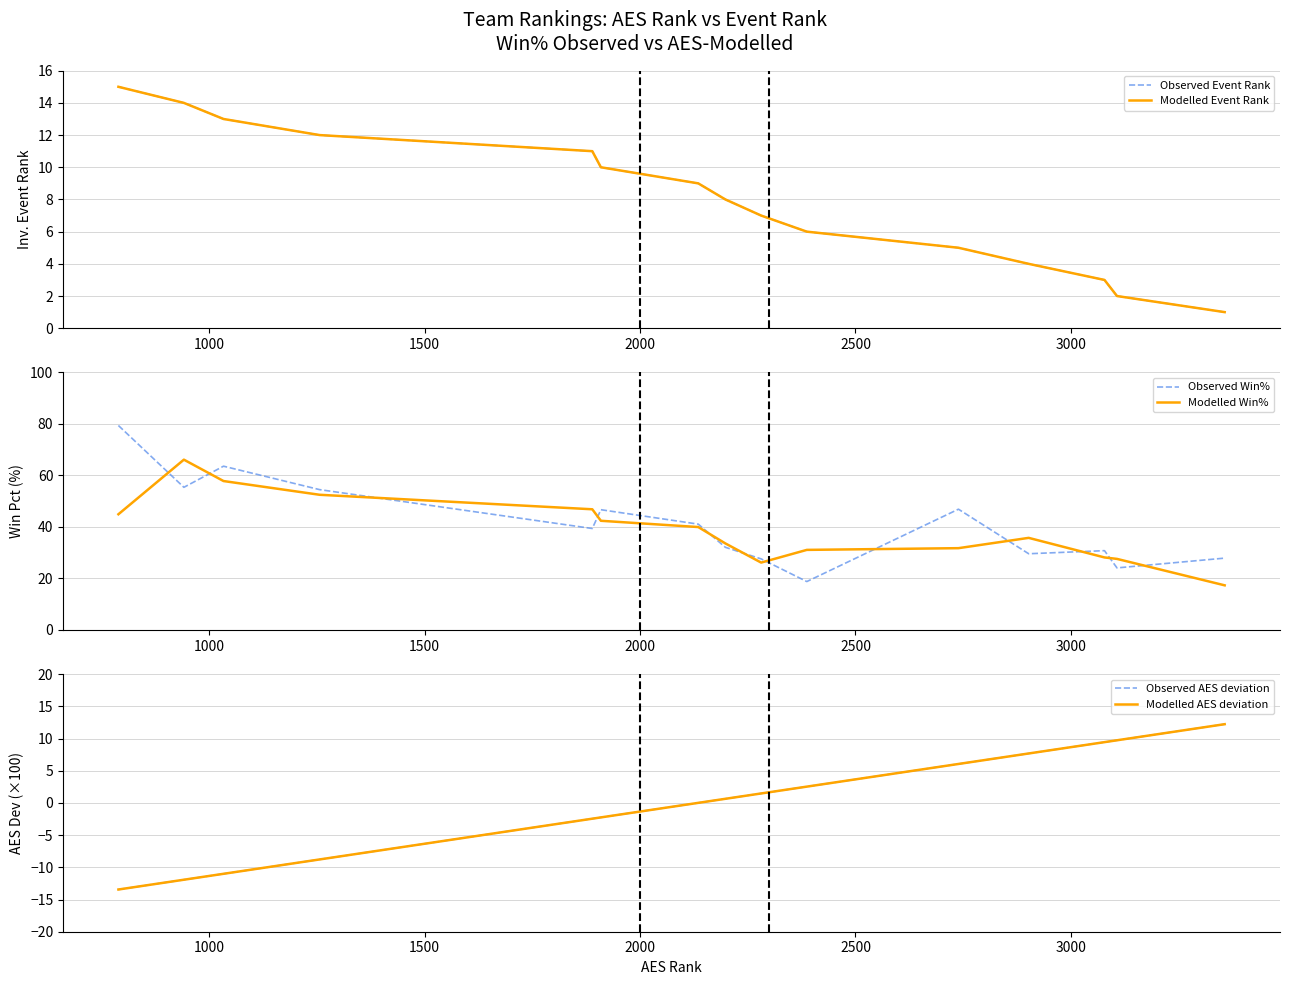

How many data points in Modelled AES deviation are above 0?

9